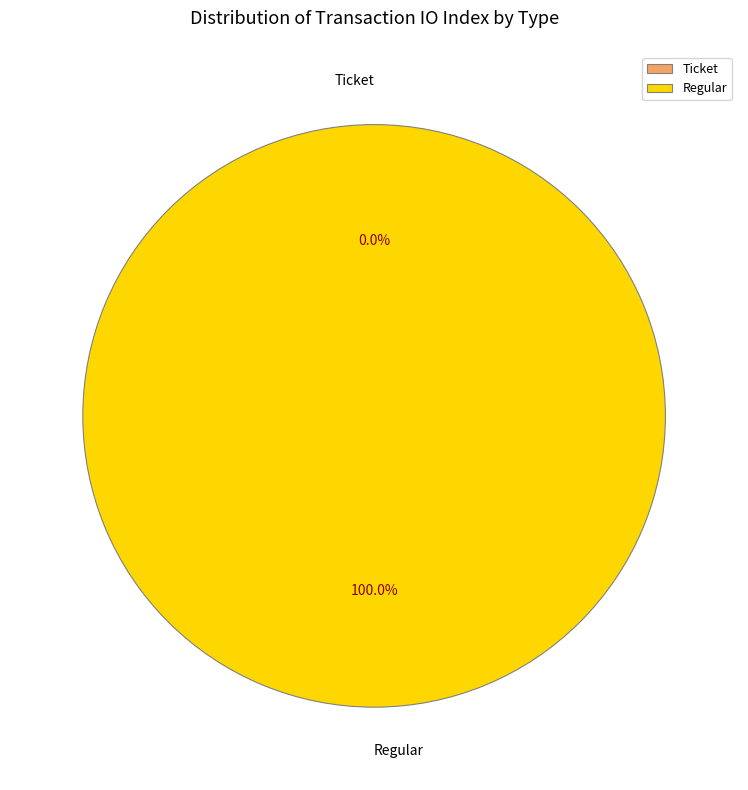

What is the change in value from Ticket to Regular?

+9